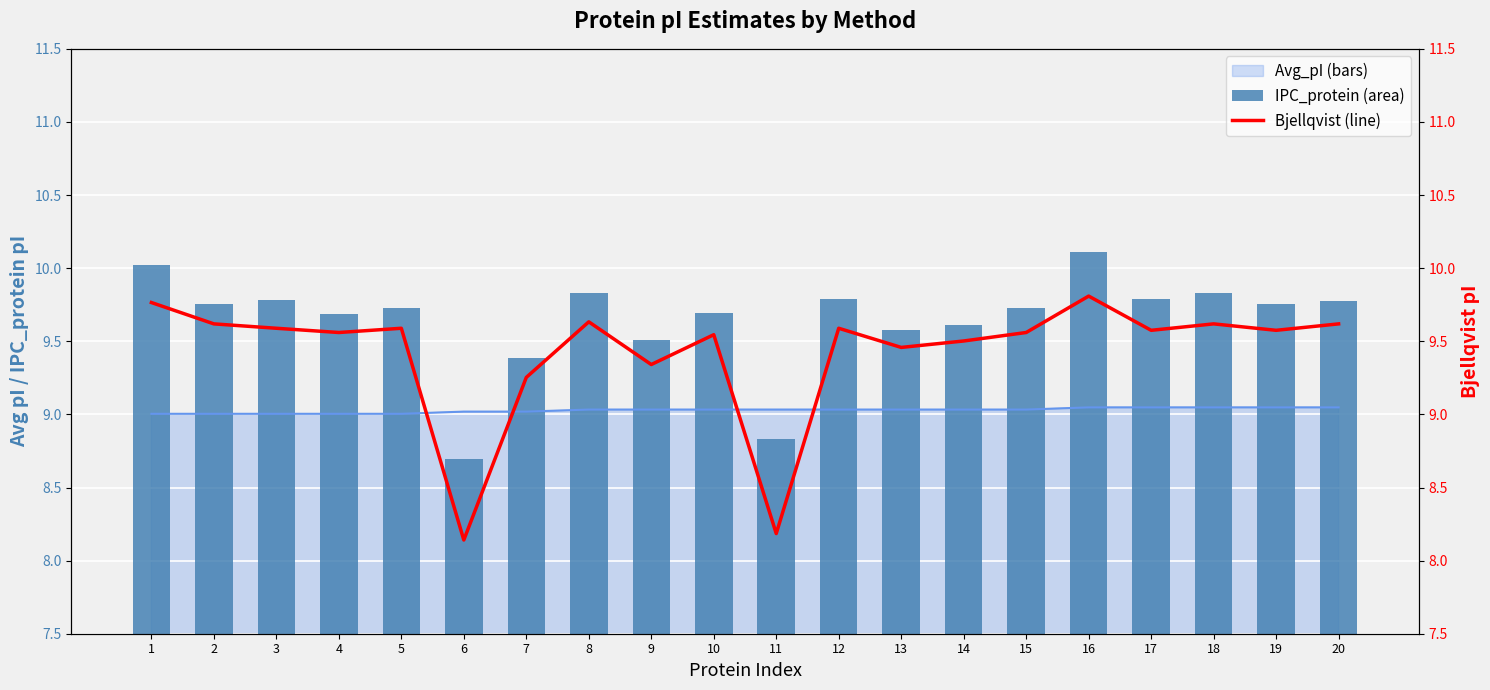

How many values in the Avg_pI series are below 9?

2